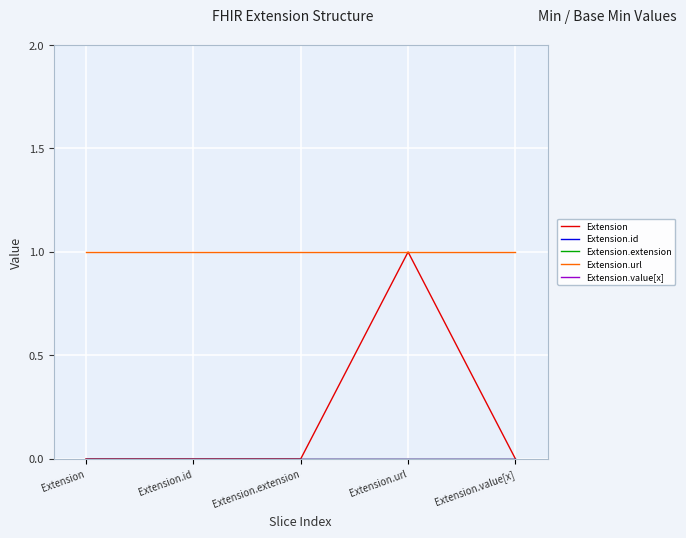

Between Extension and Extension.url, which series saw the biggest shift?

Extension